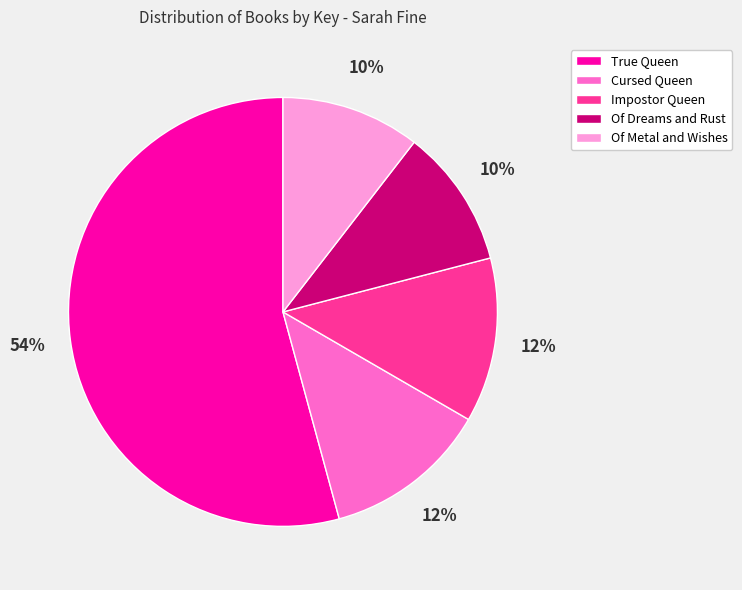

Is there any slice that represents more than half of the pie?

Yes